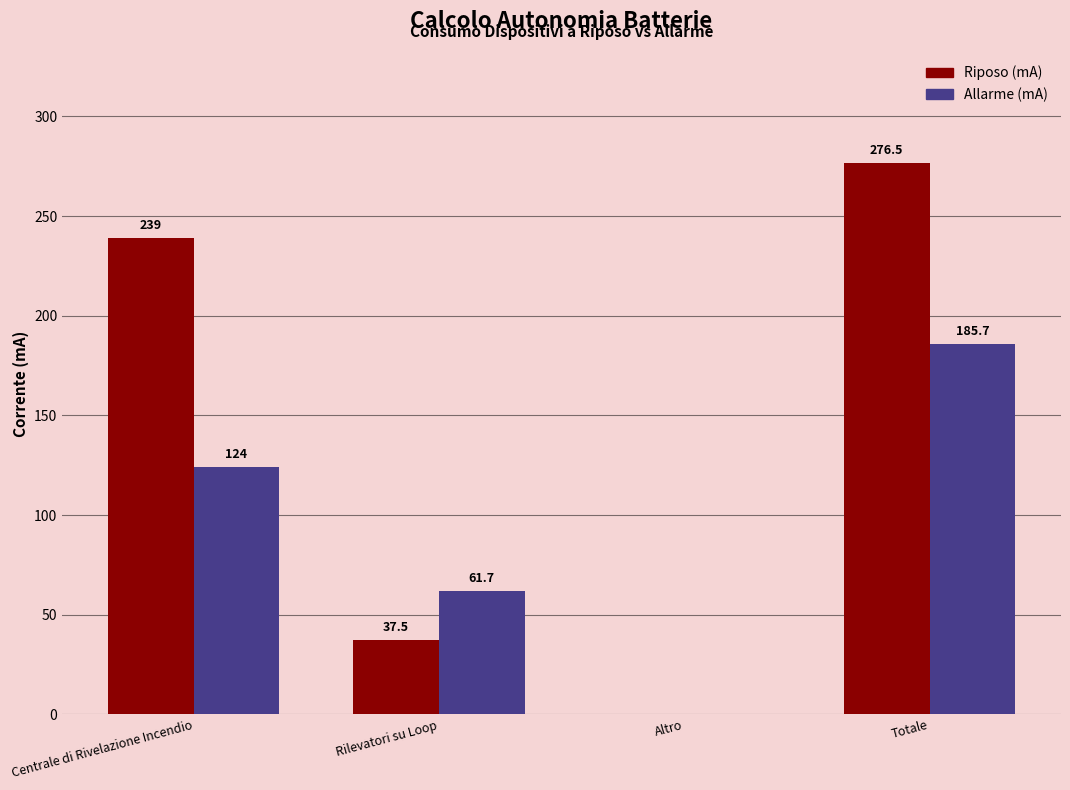

Is the value of Allarme (mA) at Centrale di Rivelazione Incendio greater than the value of Riposo (mA) at Centrale di Rivelazione Incendio?

No